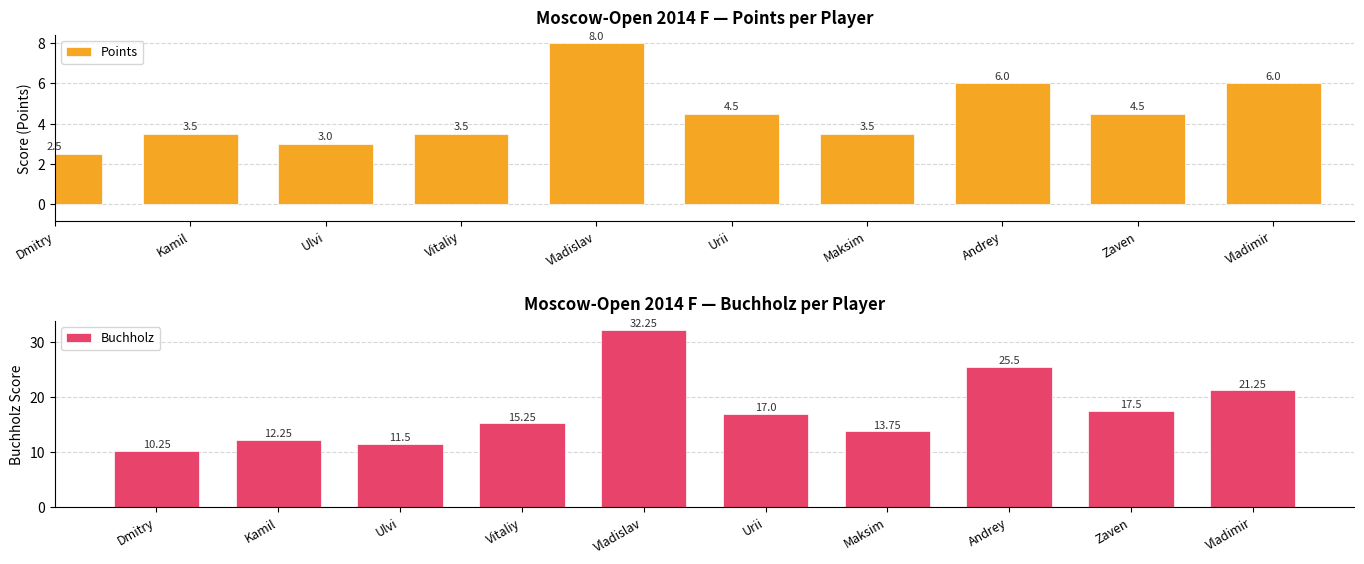

What is the label of the 7th bar from the left?

Maksim